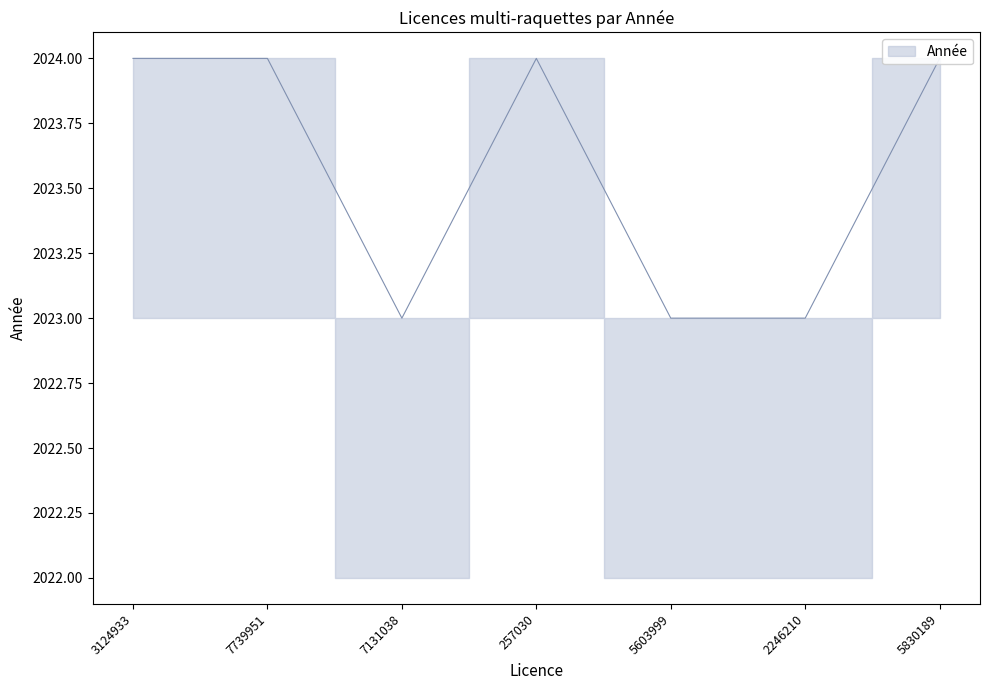

At 7131038, list the series in order from smallest to largest.

Année_lower, Année, Année_upper